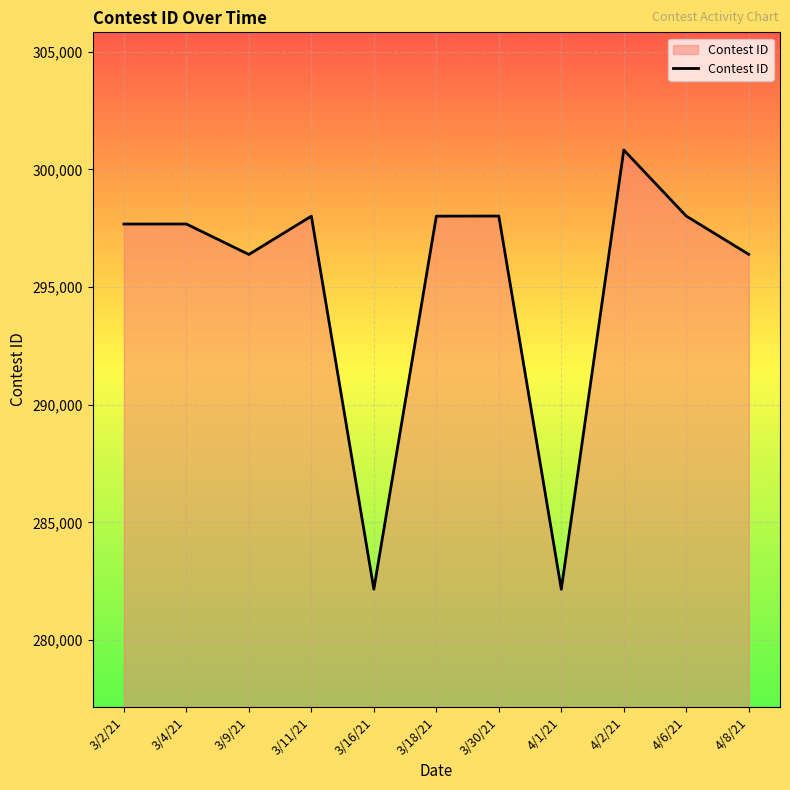

The chart shows a value of 282159 at 3/16/21. True or false?

True